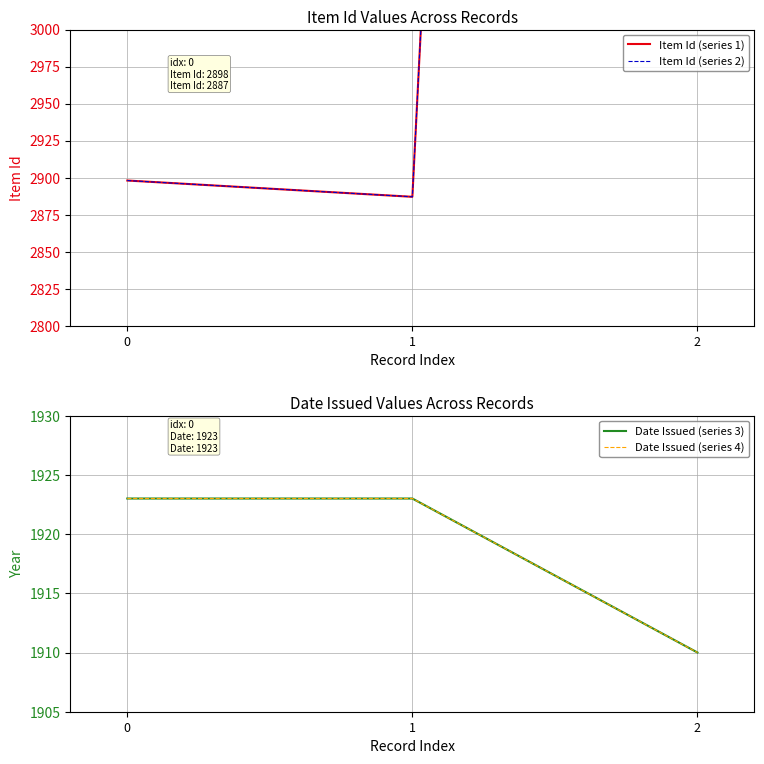

How many data points in Date Issued (series 3) are less than 1923?

1